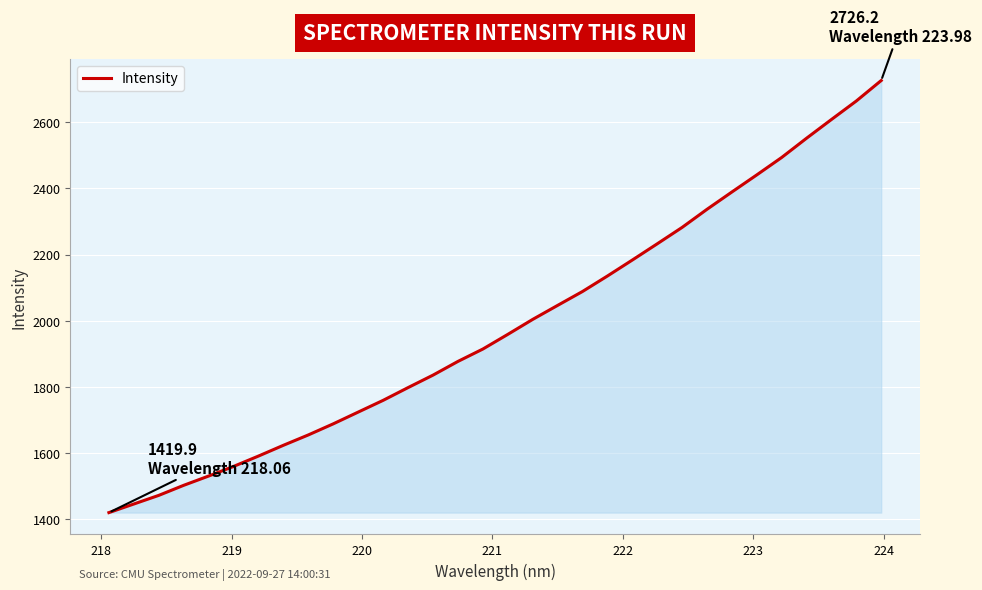

What is the difference between the maximum and minimum values?

1306.3